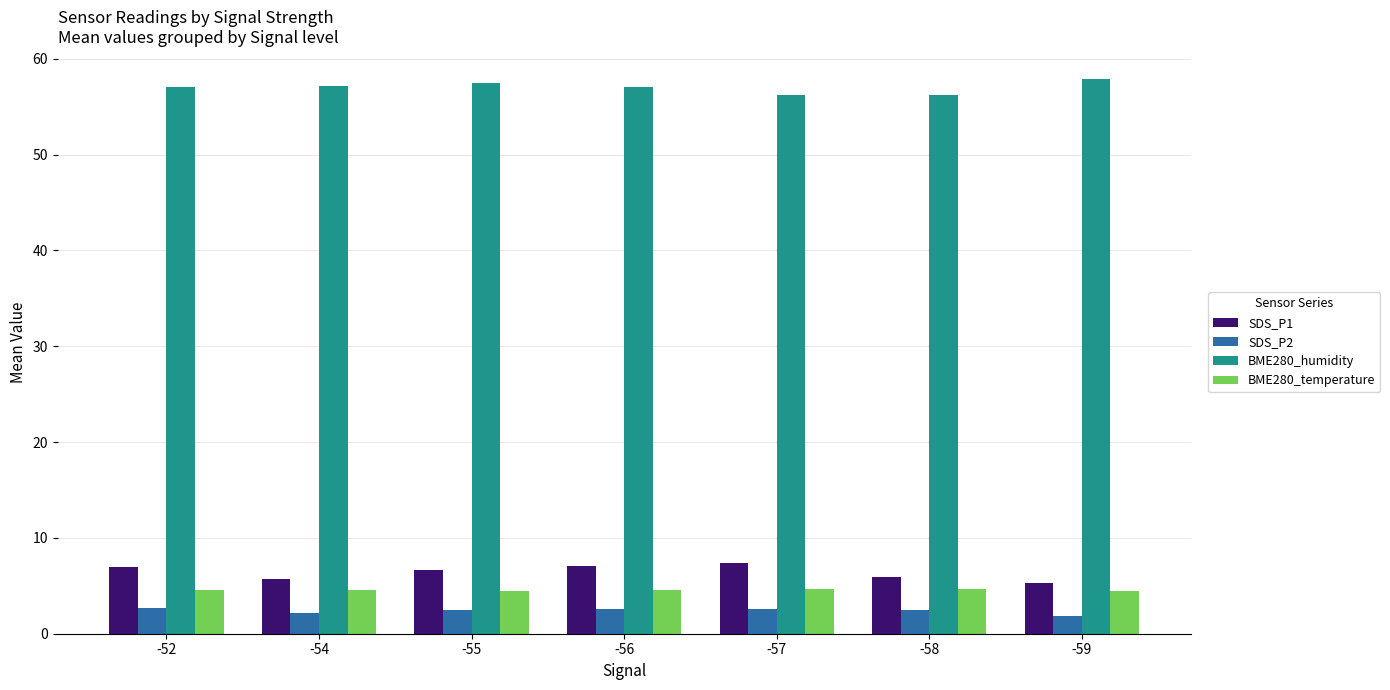

What is the total value across all series at -55?

71.1